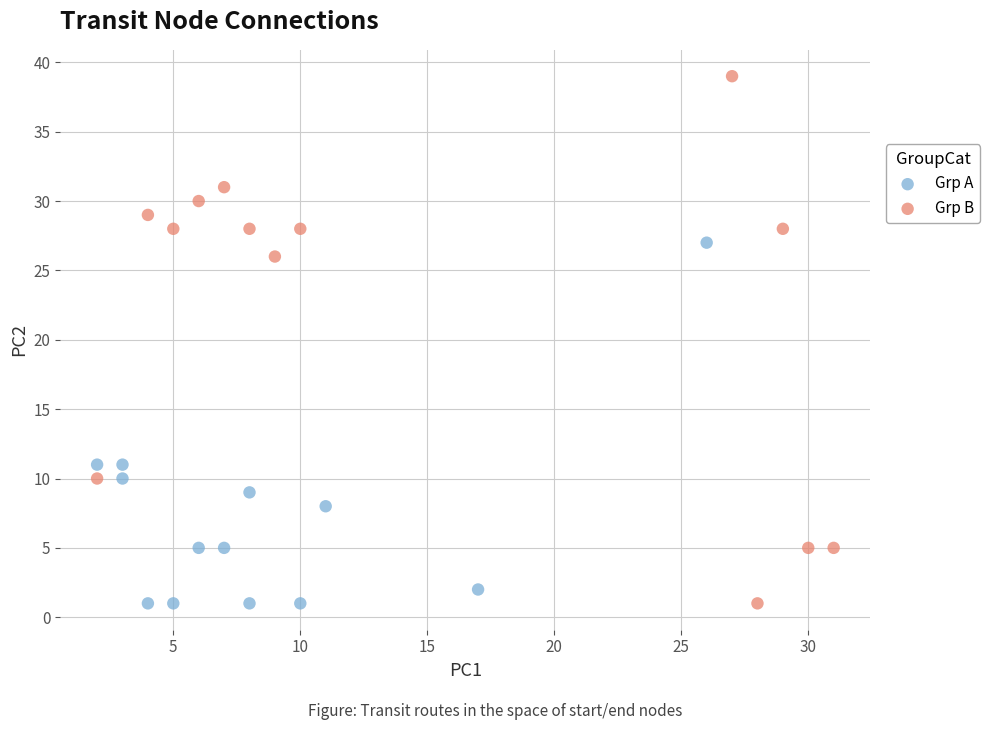

Which series has the widest spread of Y values?

Grp B